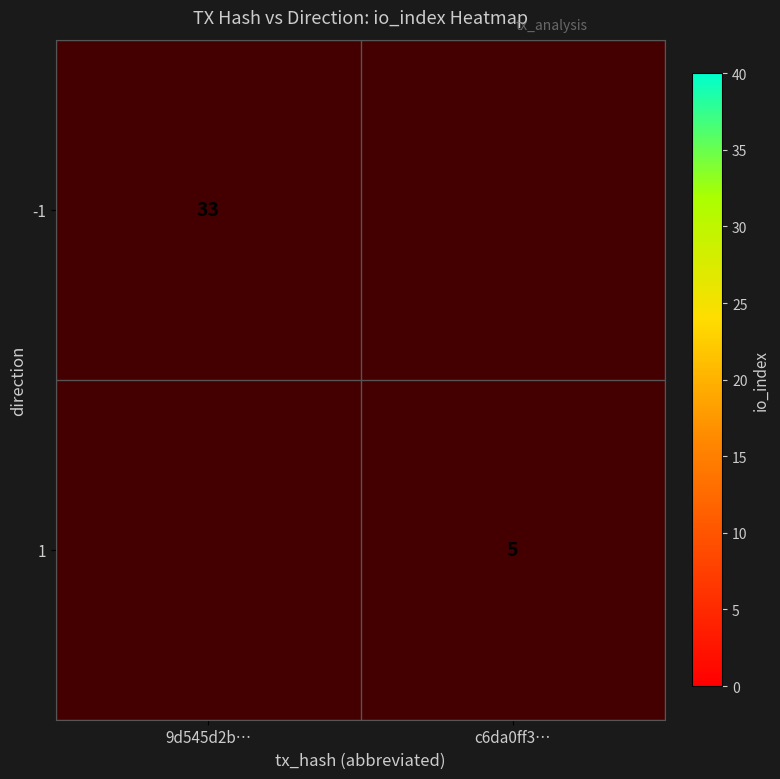

The value of 1 at c6da0ff3… is 9. True or false?

False